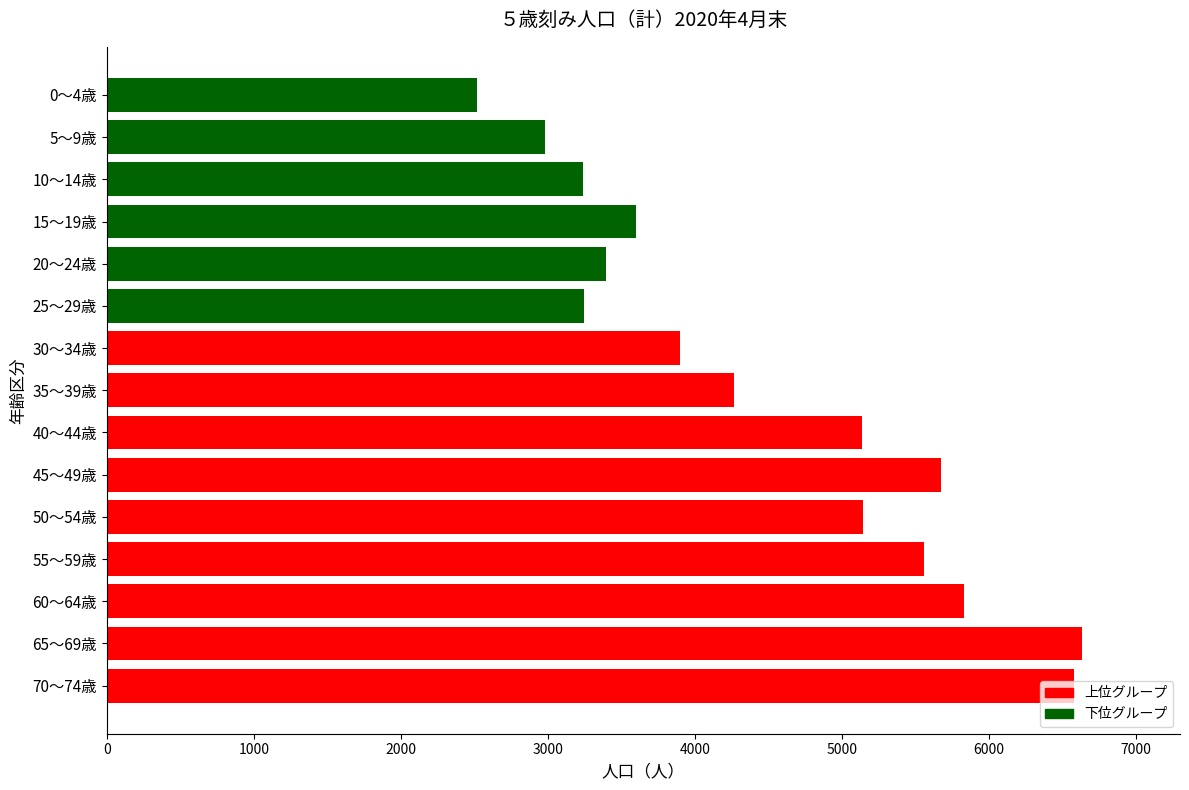

What is the smallest value displayed?

2517